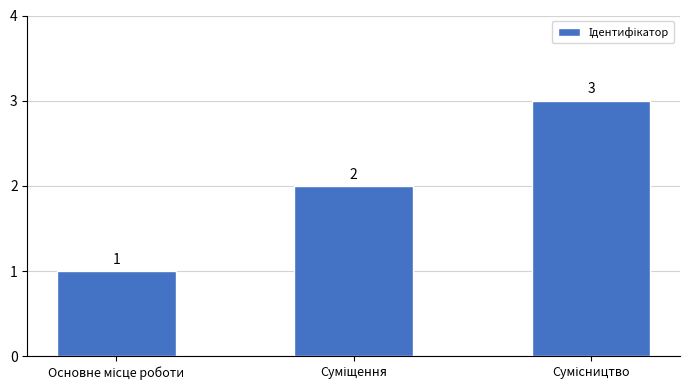

What is the sum of all values?

6